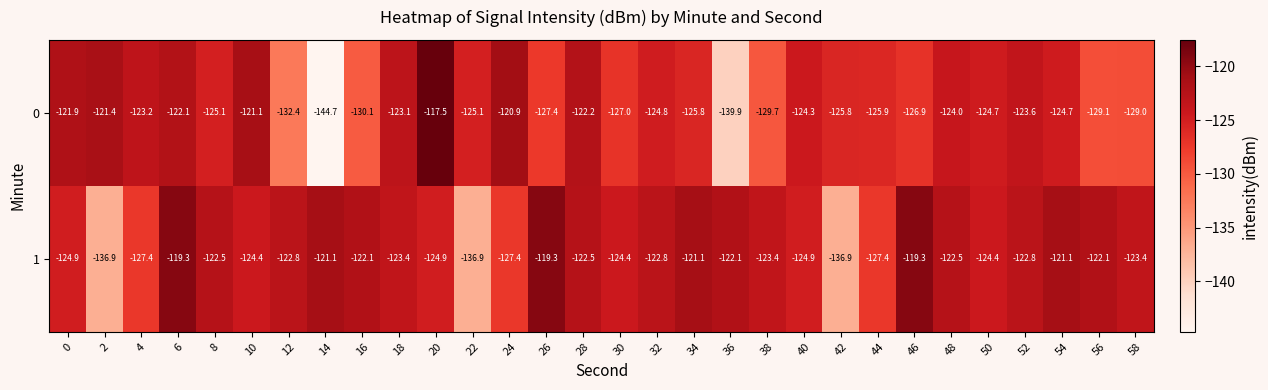

Which series has the largest range (max minus min)?

0